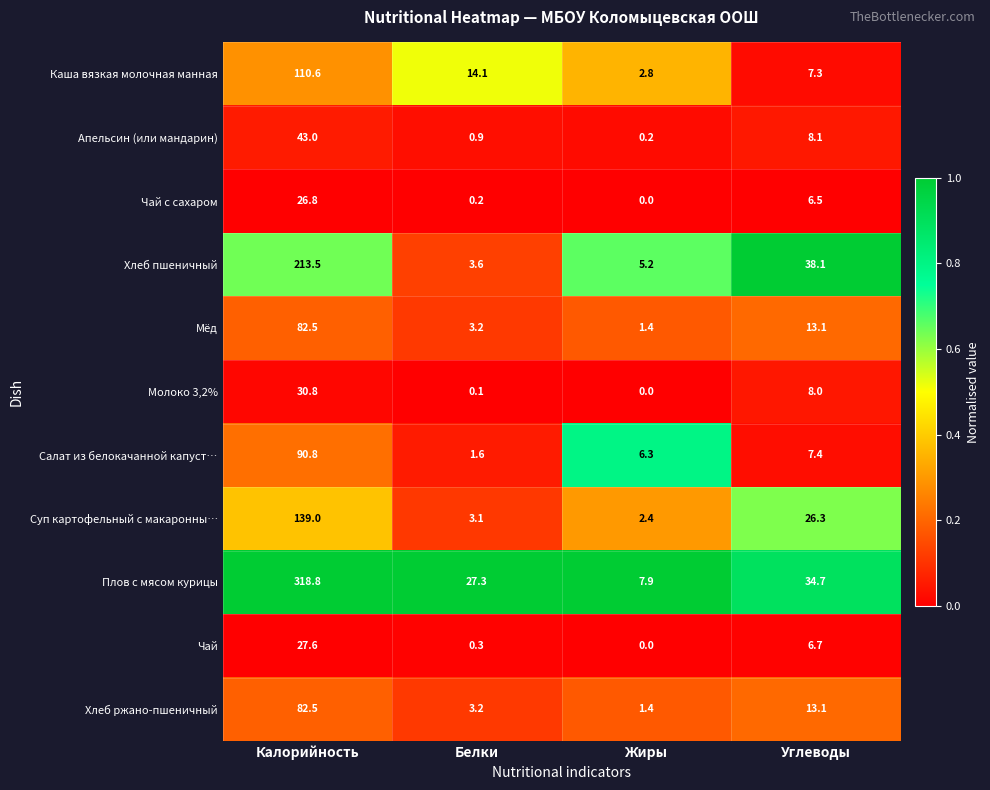

Between Калорийность and Белки, which series saw the biggest shift?

Плов с мясом курицы